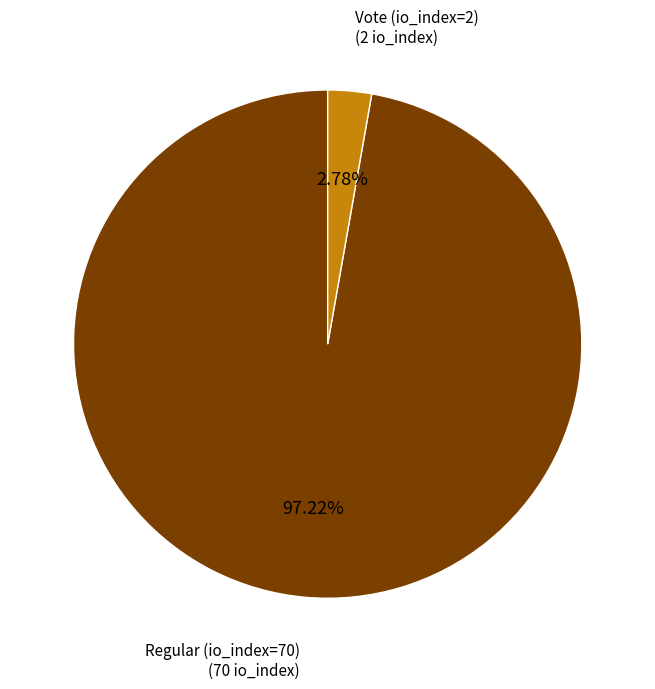

To the nearest percent, what is the average slice percentage?

50%